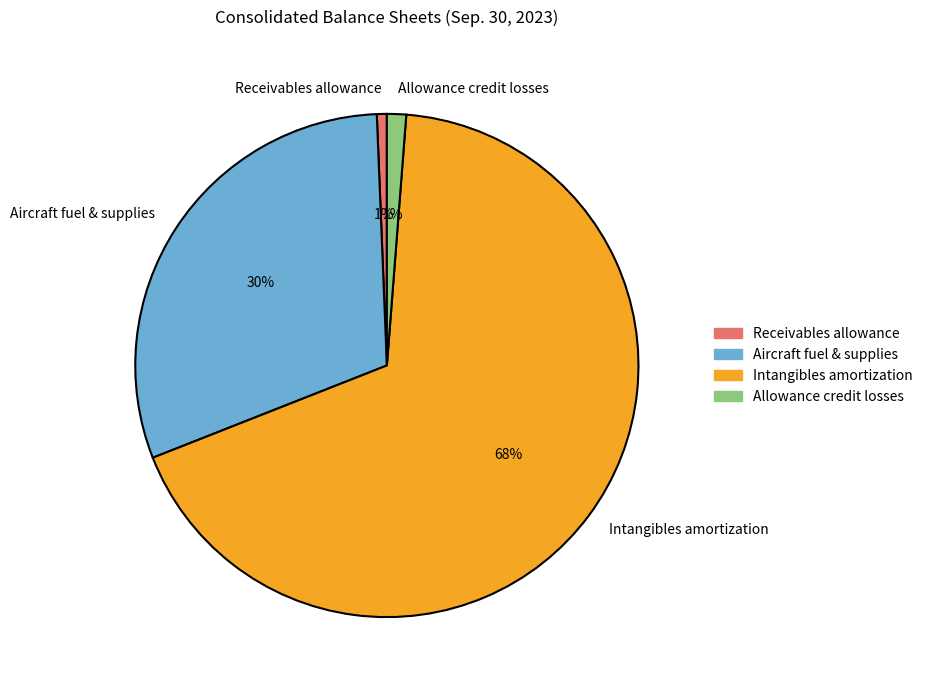

Does Allowance credit losses account for over 50% of the chart?

No